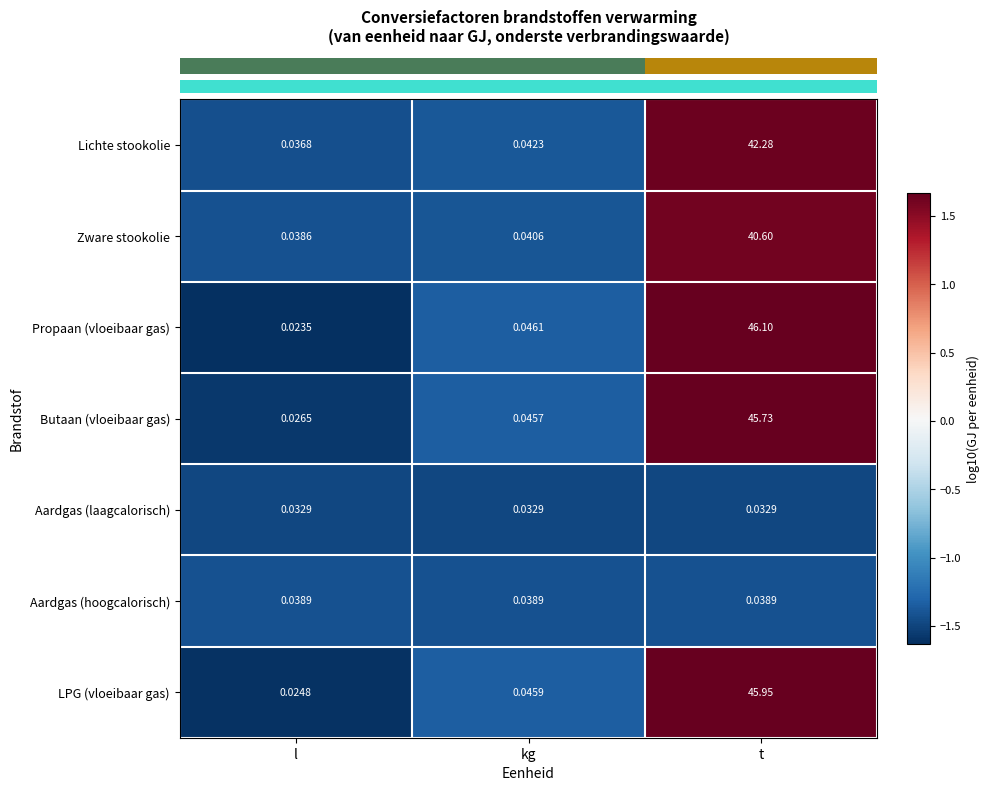

Which series has the largest total across all categories?

Propaan (vloeibaar gas)